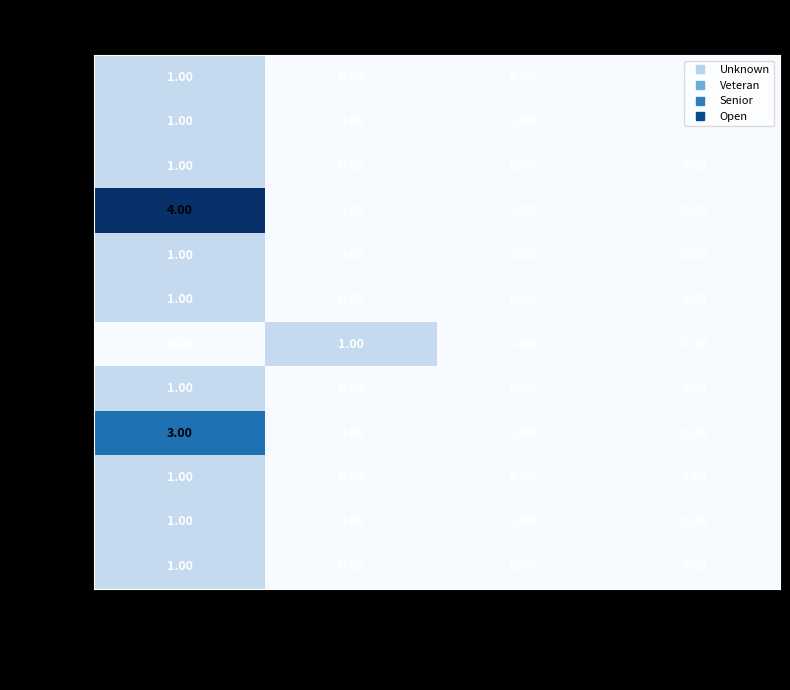

Which series has the largest total across all categories?

Steve